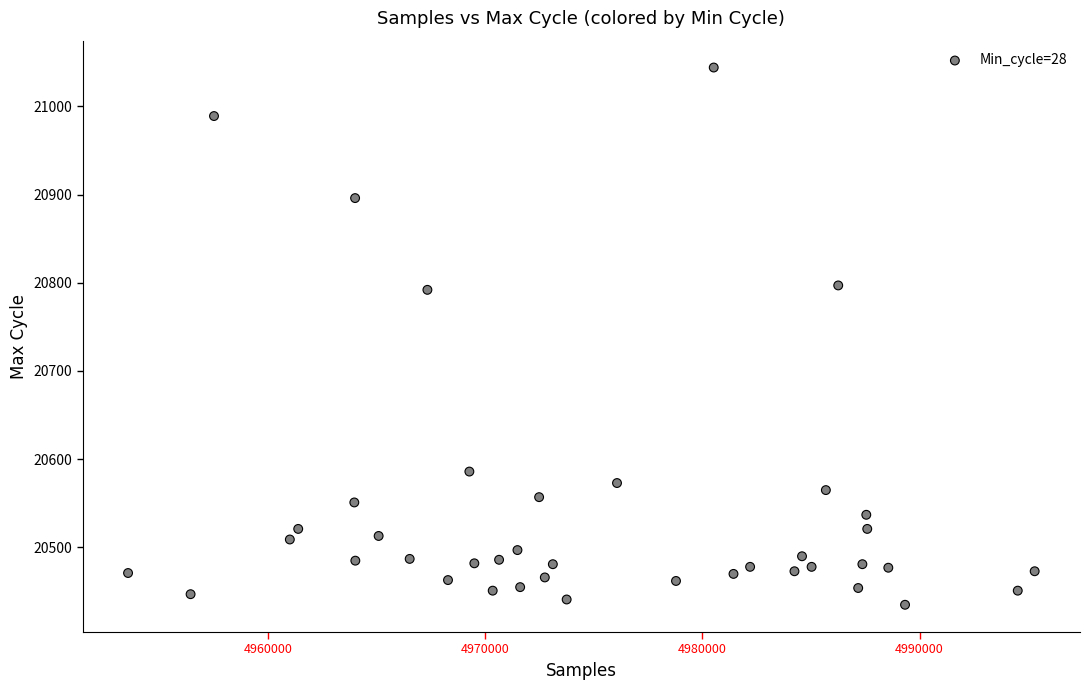

What is the range of X values (max minus min)?

41740